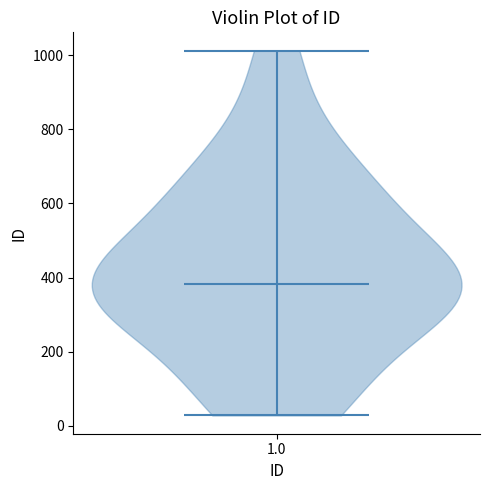

Read this violin plot against the y-axis: where its median line is, and the lowest and highest points the violin reaches. The values are not printed on the chart, so give them approximately, as read against the axis.

median line 380, lowest point 20, highest point 1020